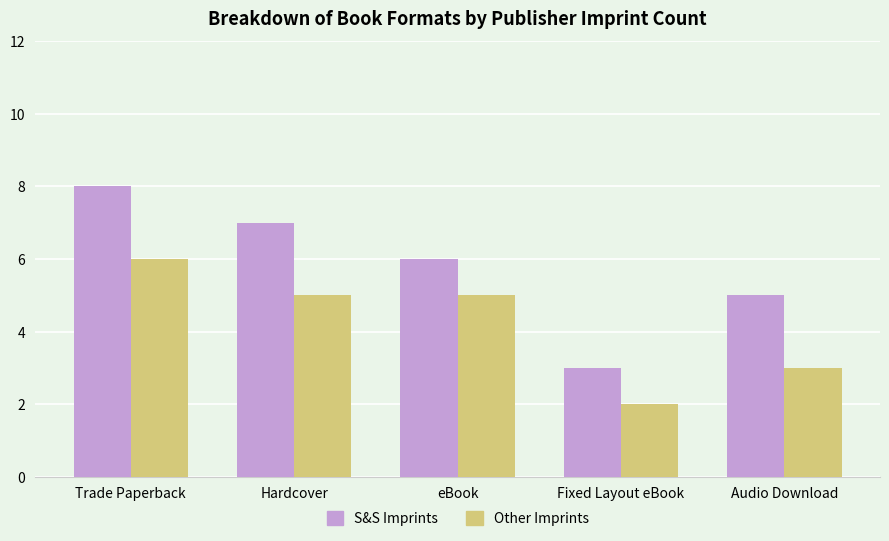

Reading left to right, list all the values displayed in this chart.

S&S Imprints: 8	7	6	3	5
Other Imprints: 6	5	5	2	3